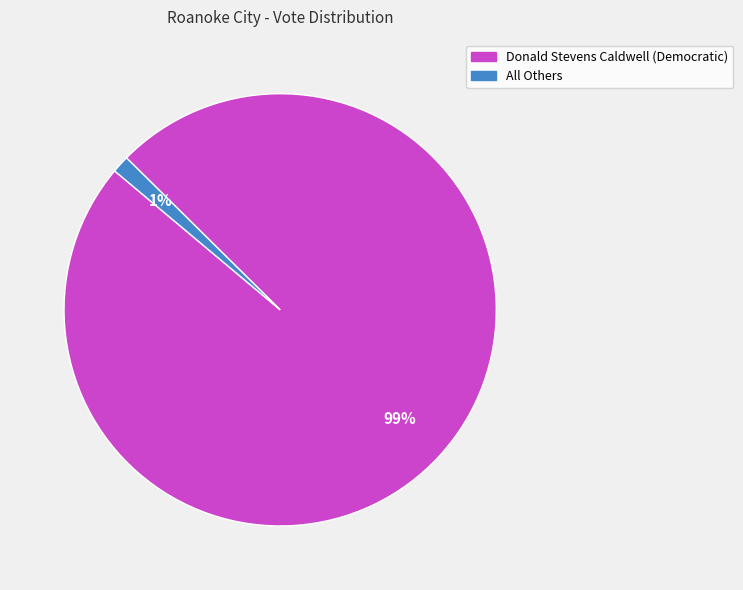

Rank the categories by value from lowest to highest.

All Others, Donald Stevens Caldwell (Democratic)